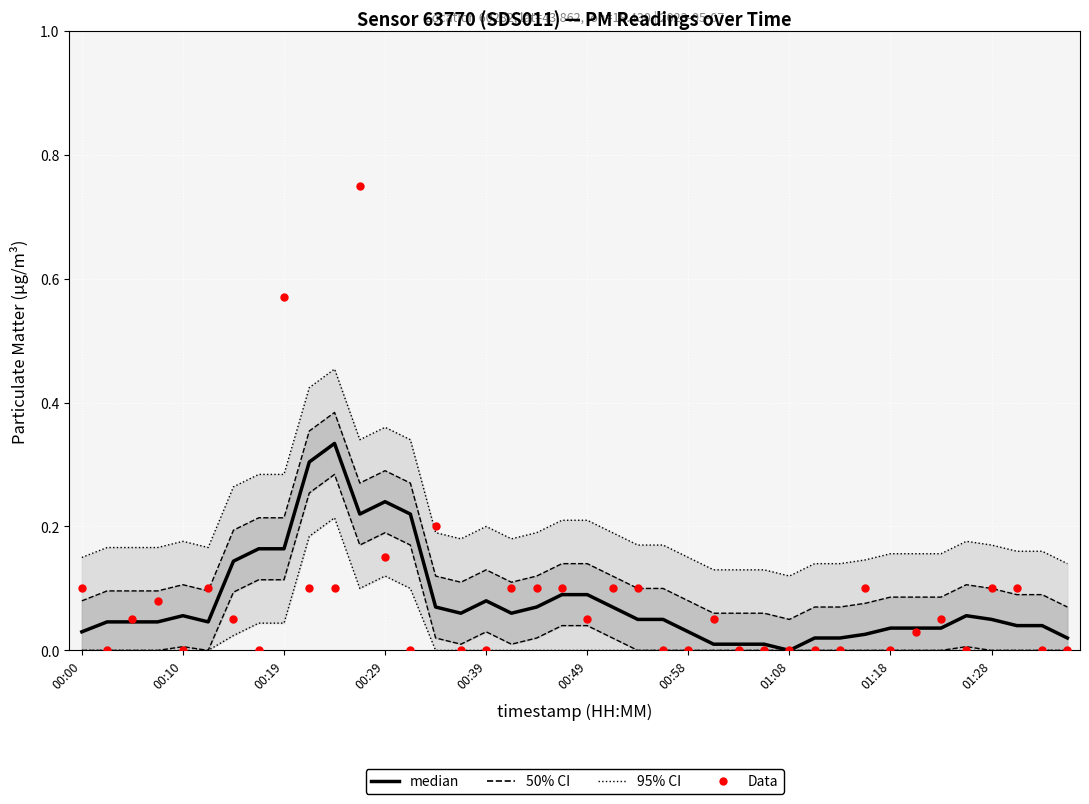

Which series has the widest spread of Y values?

Data